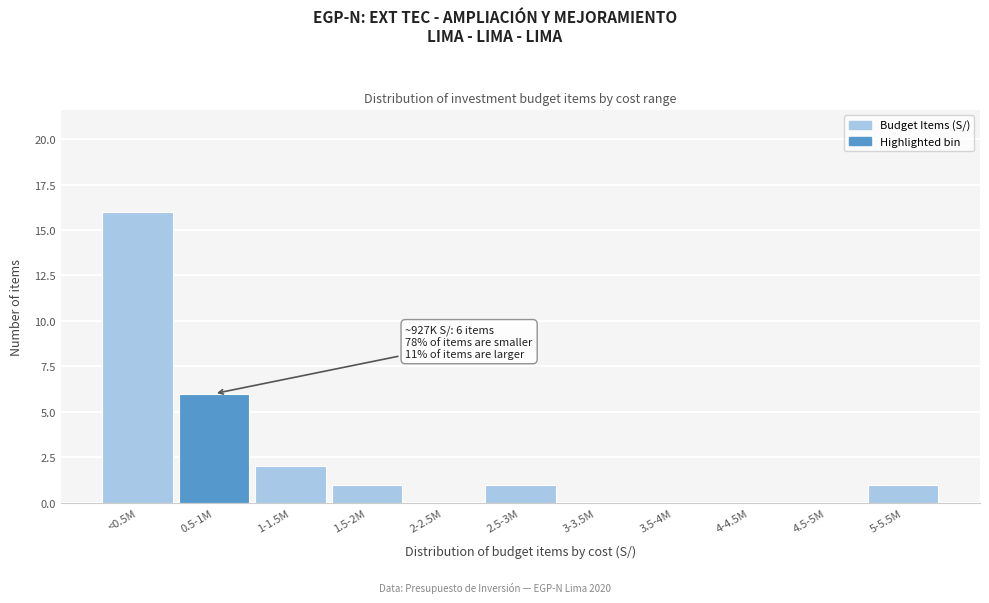

Reading right to left, transcribe all the data shown in this chart.

5-5.5M=1	4.5-5M=0	4-4.5M=0	3.5-4M=0	3-3.5M=0	2.5-3M=1	2-2.5M=0	1.5-2M=1	1-1.5M=2	0.5-1M=6	<0.5M=16